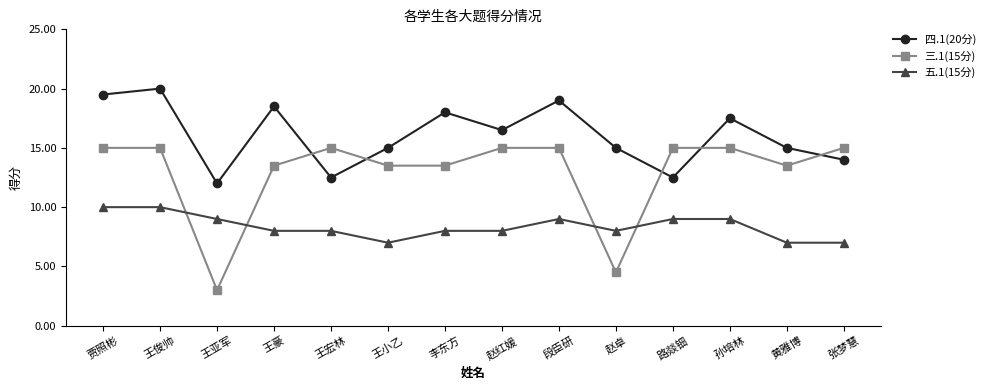

What is the value of the 三.1(15分) point at the 13th from the left?

13.5